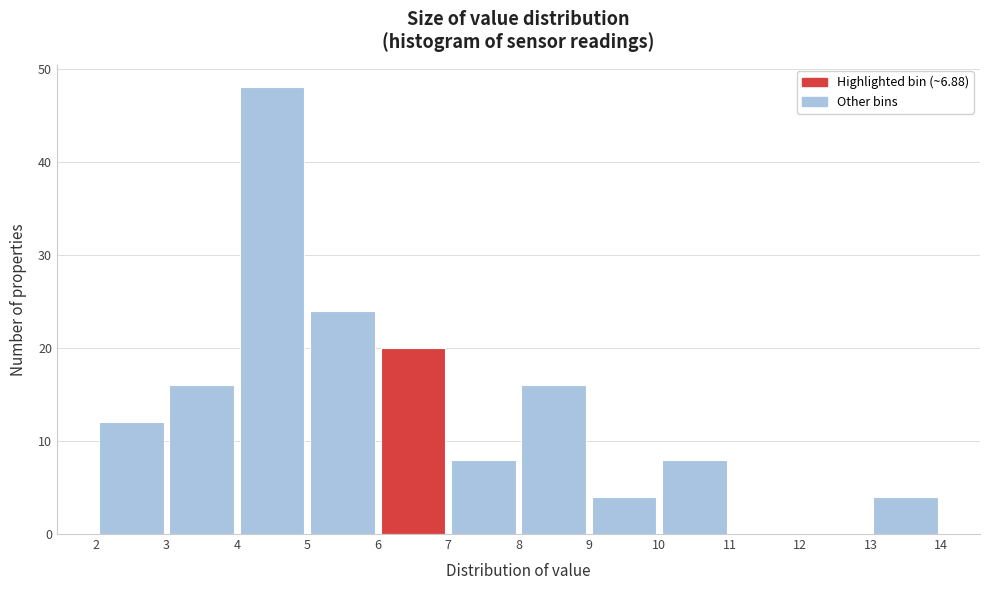

What is the height of the bar covering 8 to 9 on the x-axis? The values are not printed on the chart, so give them approximately, as read against the axis.

16